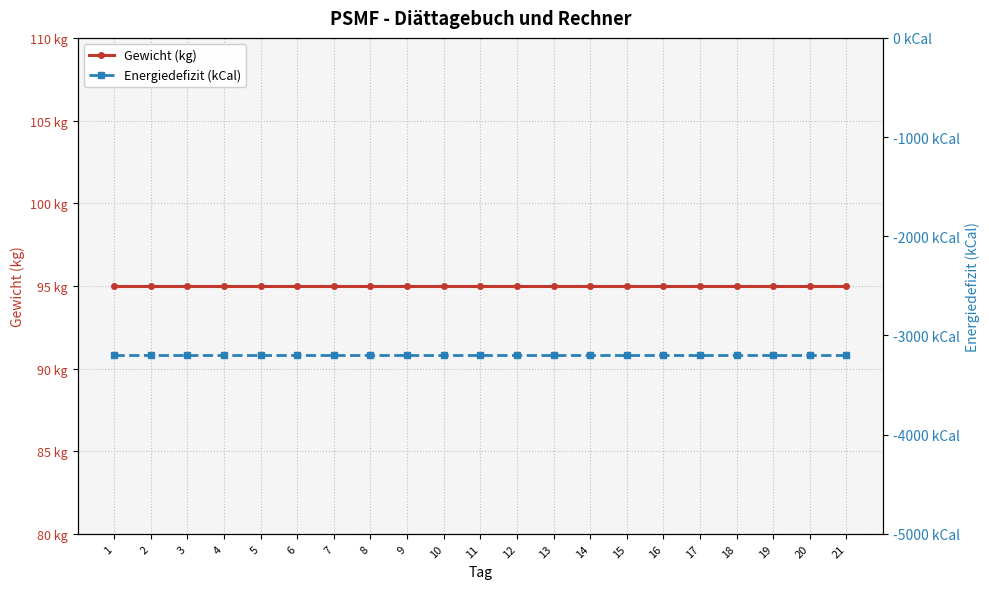

Which has a higher value, 14 or 15?

14